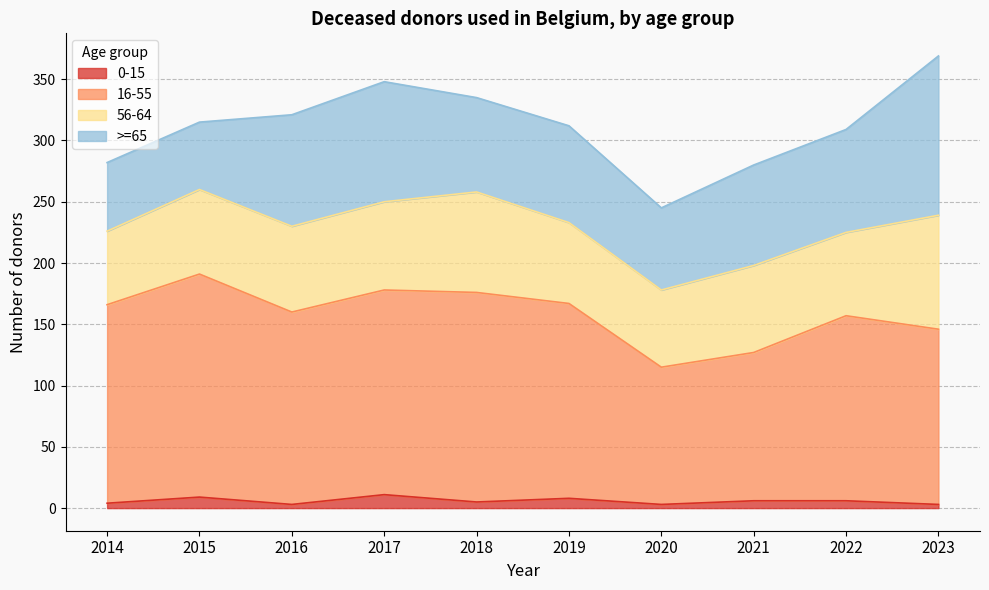

True or false: 0-15 has more than 2 interior local peaks.

True